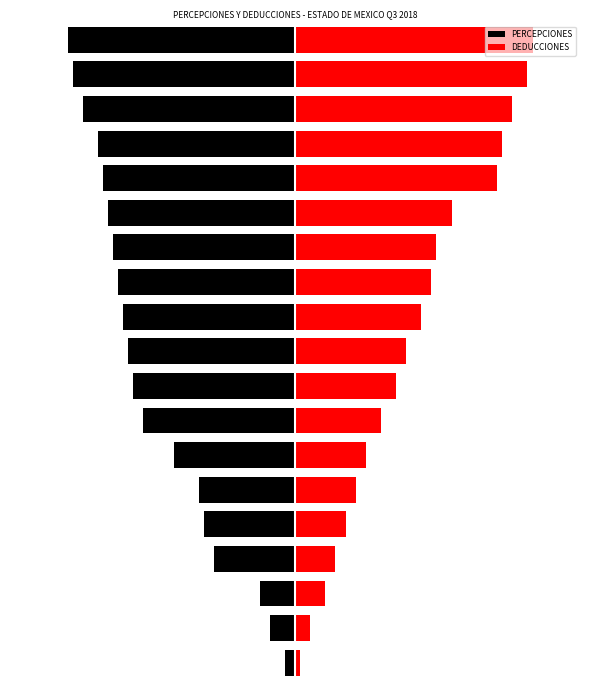

What is the maximum value shown in the chart?

10.0